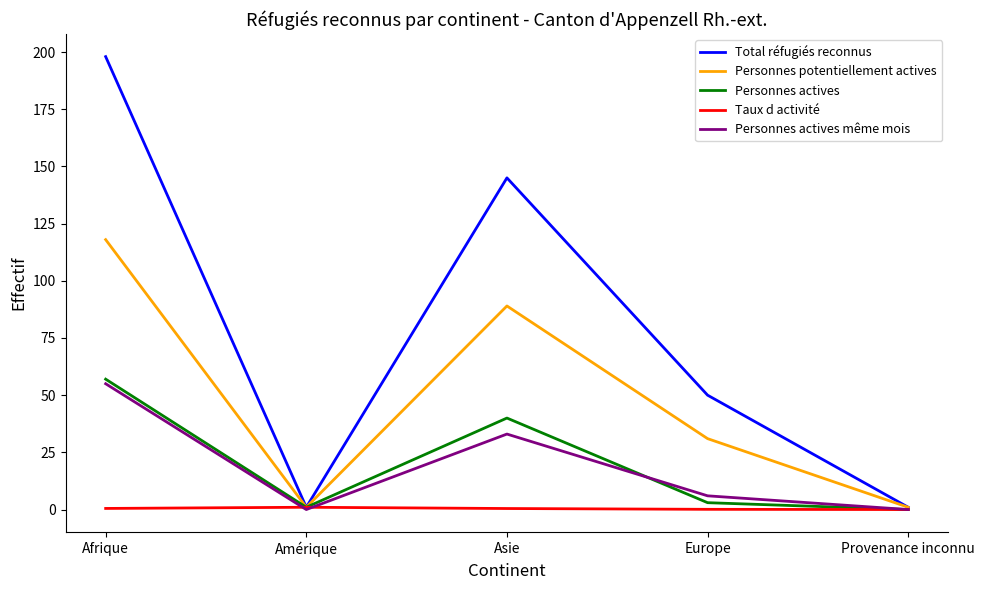

The value of Personnes actives même mois at Provenance inconnu is 0.0. True or false?

True